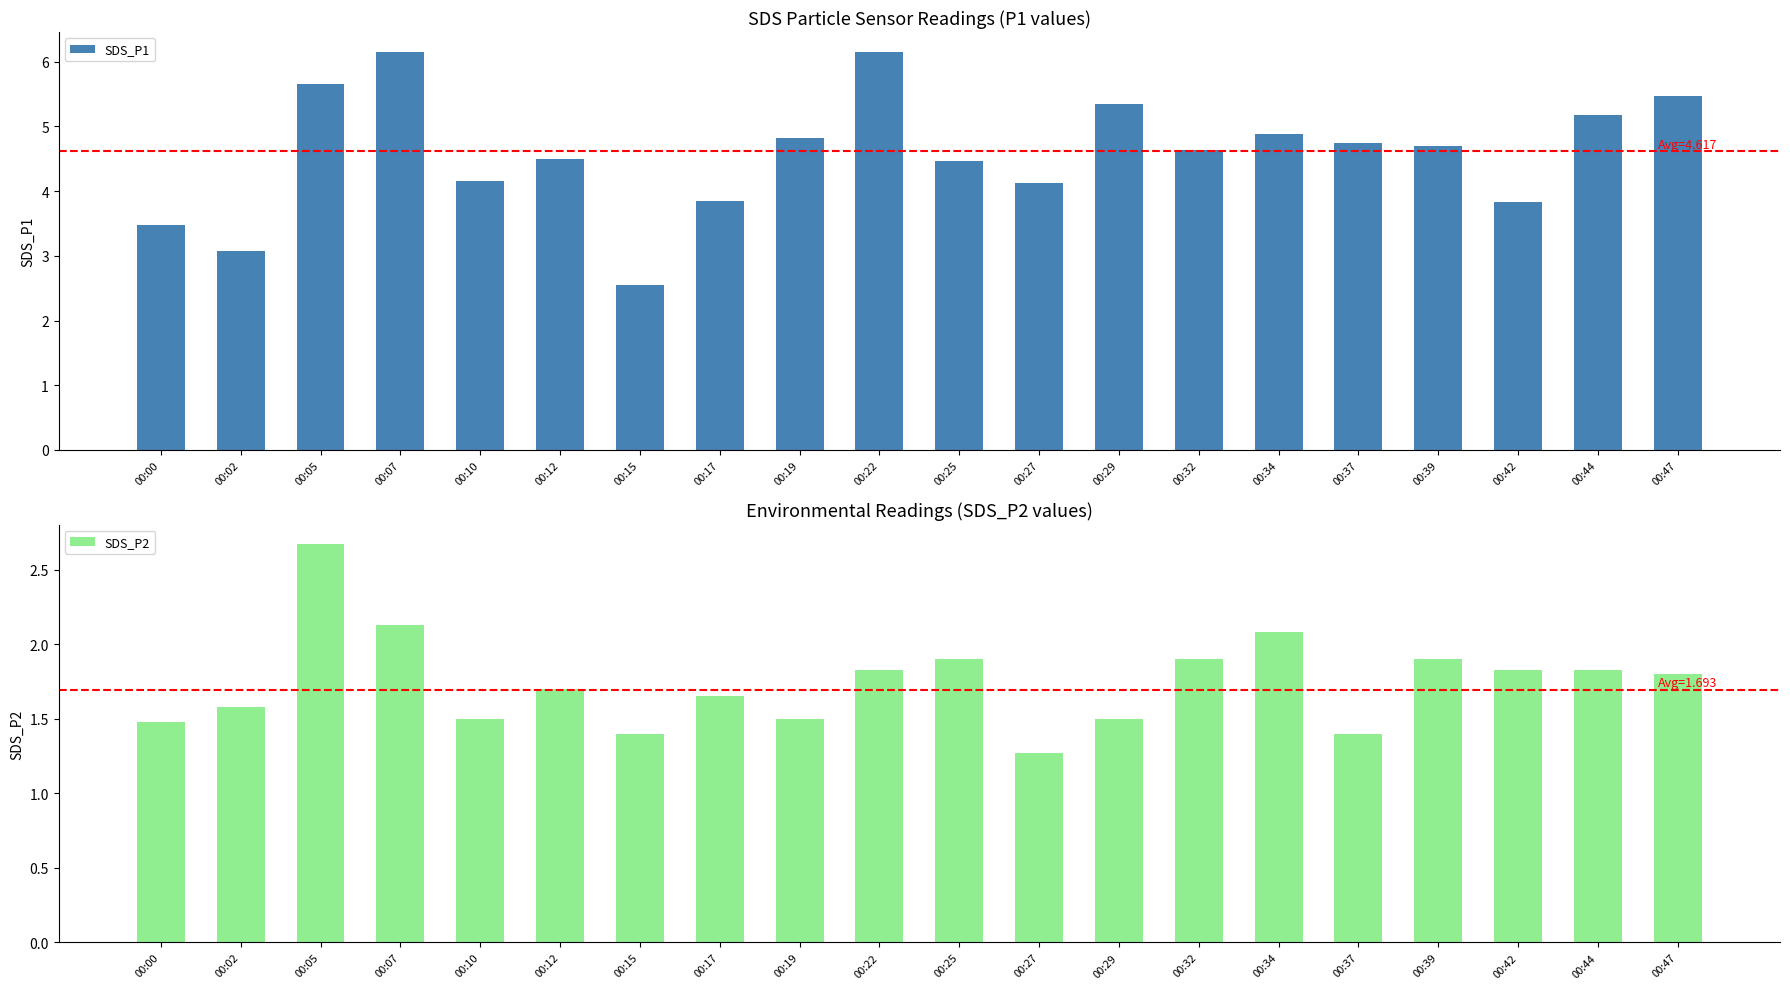

Rank the series by their average value, from highest to lowest.

SDS_P1, SDS_P2